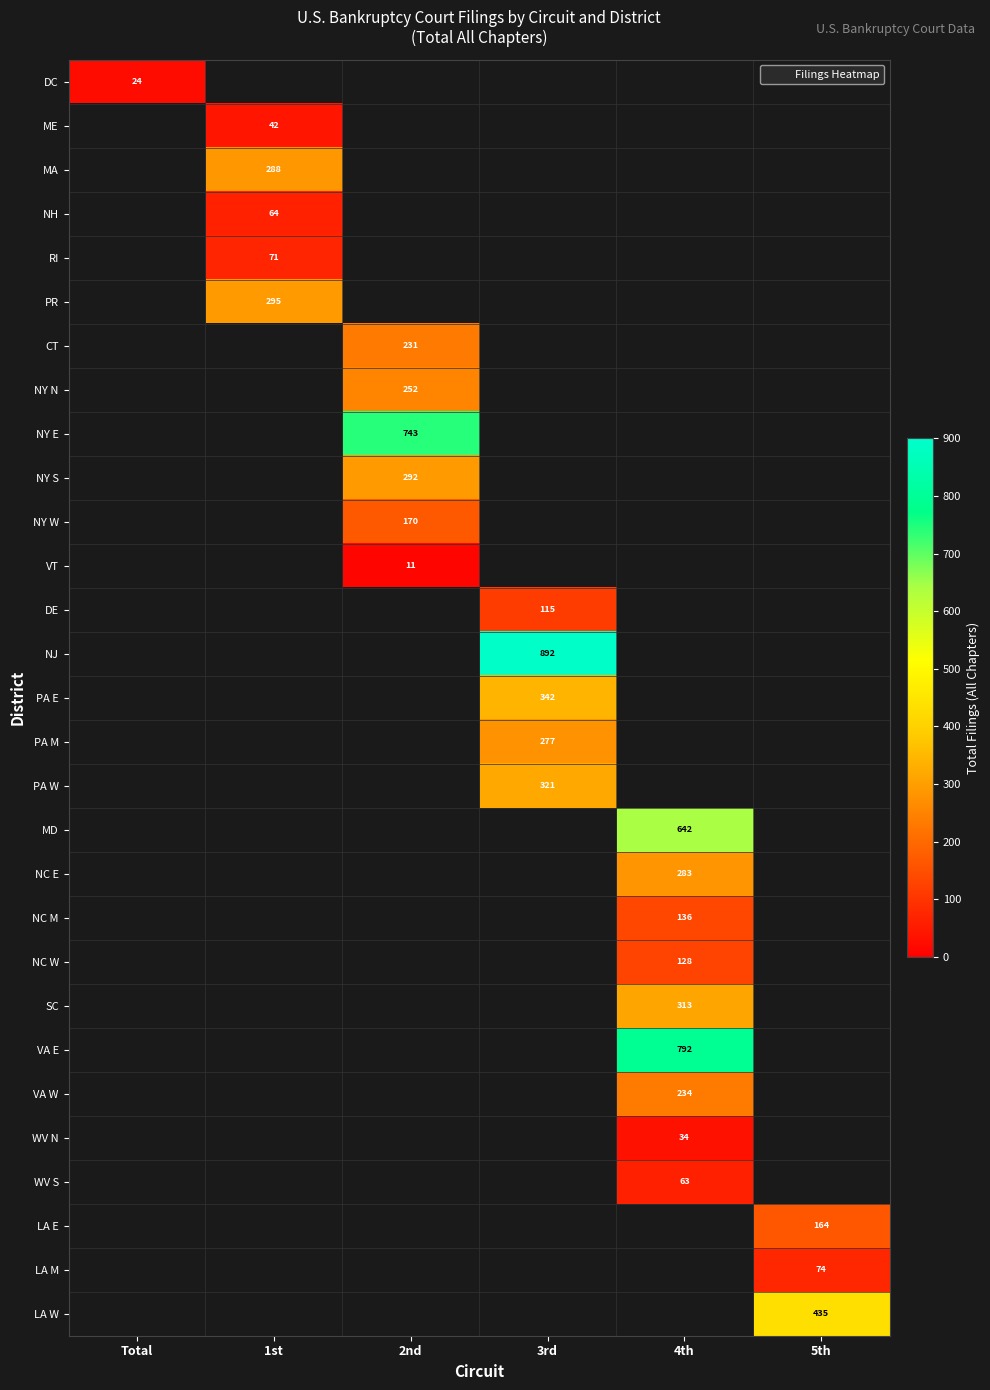

How many categories are shown in the chart?

6